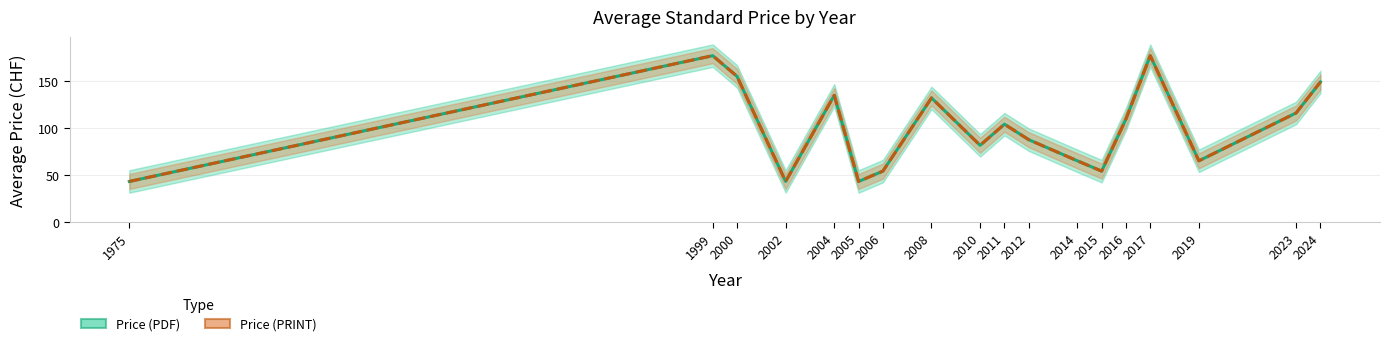

True or false: Price (PDF) and Price (PRINT) intersect in this chart.

False